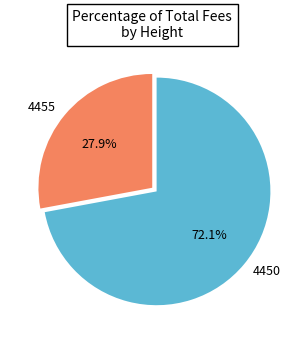

What is the ratio of the value at 4450 to the value at 4455?

2.6